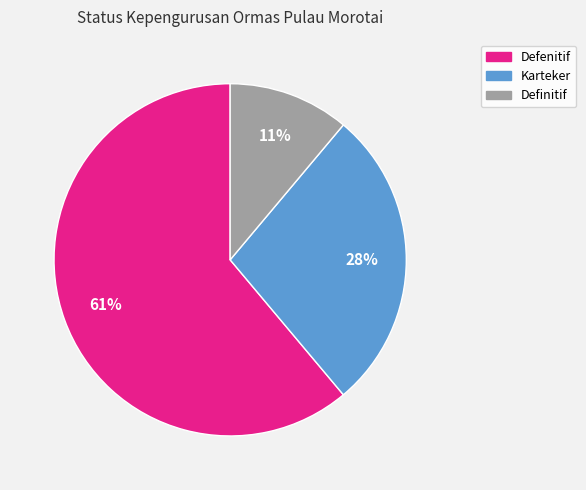

Is the sum of Karteker and Definitif greater than half?

No